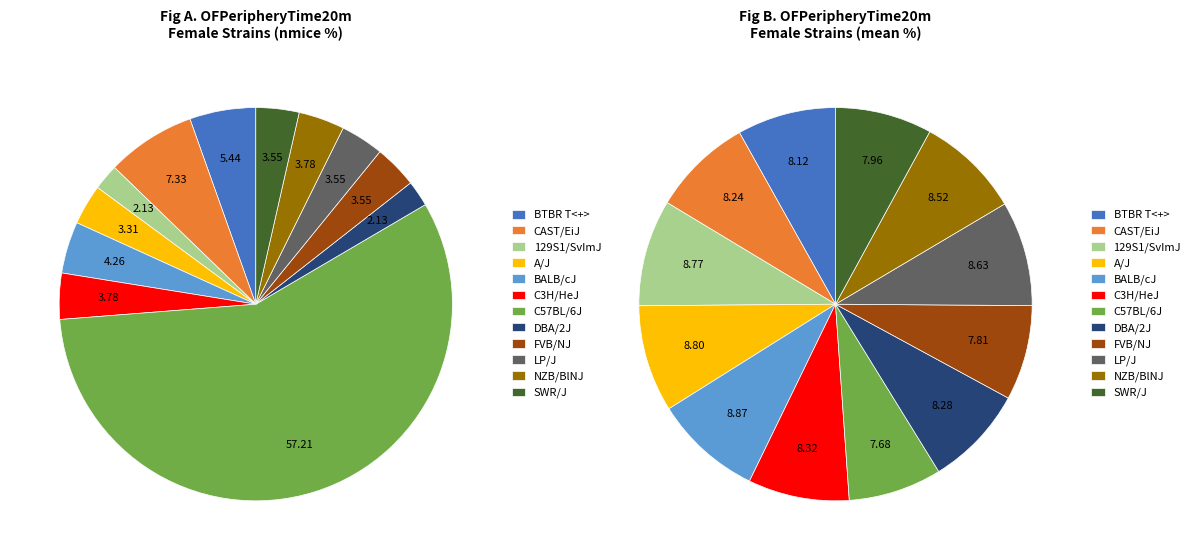

To the nearest percent, what is the difference between the BTBR T<+> Itpr3<tf>/J and CAST/EiJ slice percentages?

2%